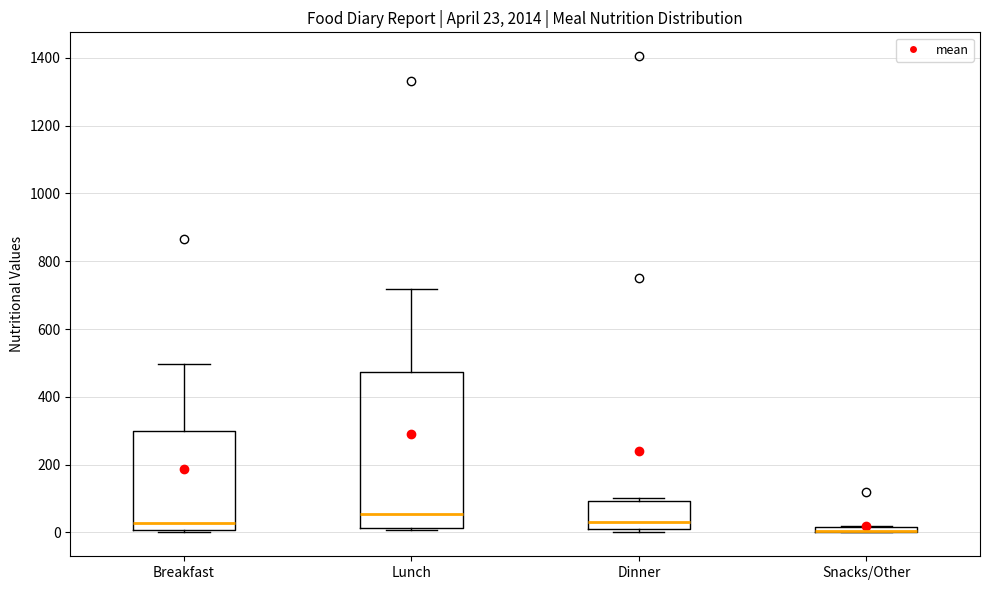

Which box is the tallest, from its lower edge to its upper edge?

Lunch